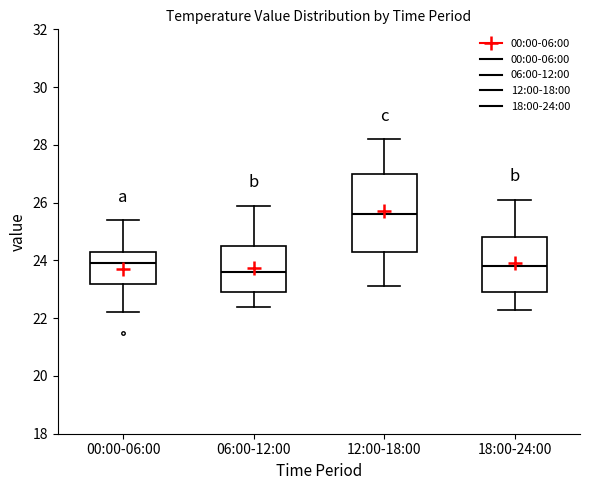

Reading left to right, read every box against the y-axis: the position of its median line, the range the box covers, and the ends of its whiskers. The values are not printed on the chart, so give them approximately, as read against the axis.

00:00-06:00: median 24.0, box 23.2 to 24.4, whiskers 22.2 to 25.4
06:00-12:00: median 23.6, box 23.0 to 24.6, whiskers 22.4 to 26.0
12:00-18:00: median 25.6, box 24.4 to 27.0, whiskers 23.2 to 28.2
18:00-24:00: median 23.8, box 23.0 to 24.8, whiskers 22.4 to 26.2